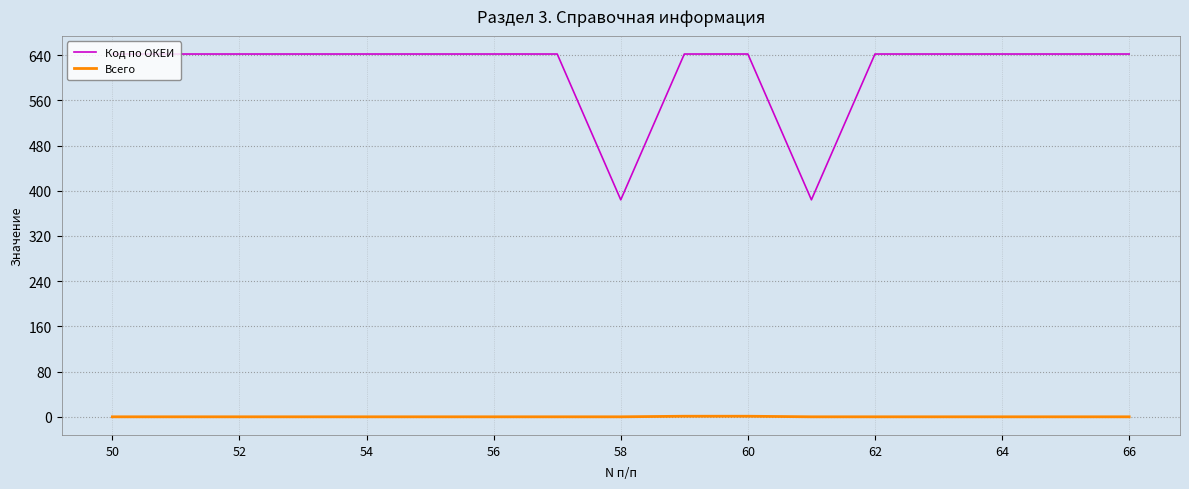

How many lines are shown in the chart?

2